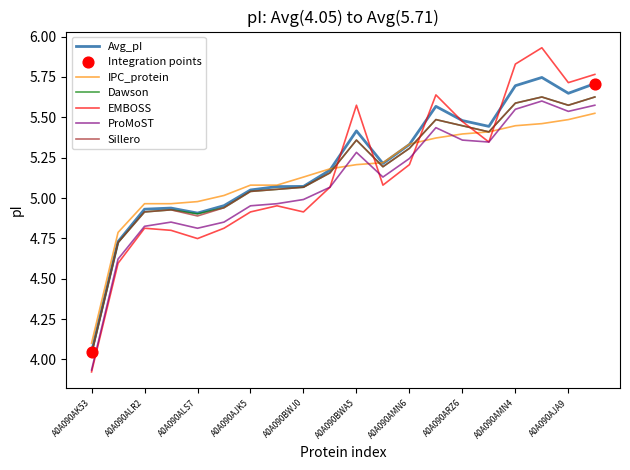

Which series has the widest spread of values?

EMBOSS